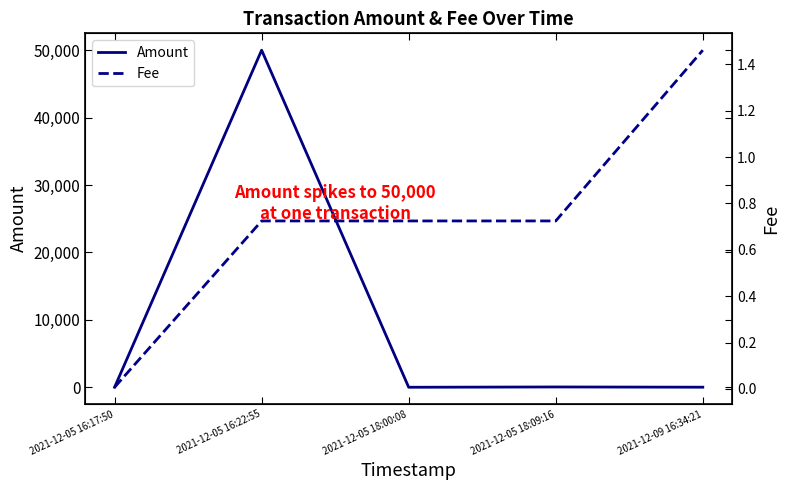

What is the label of the 4th point from the right?

2021-12-05 16:22:55